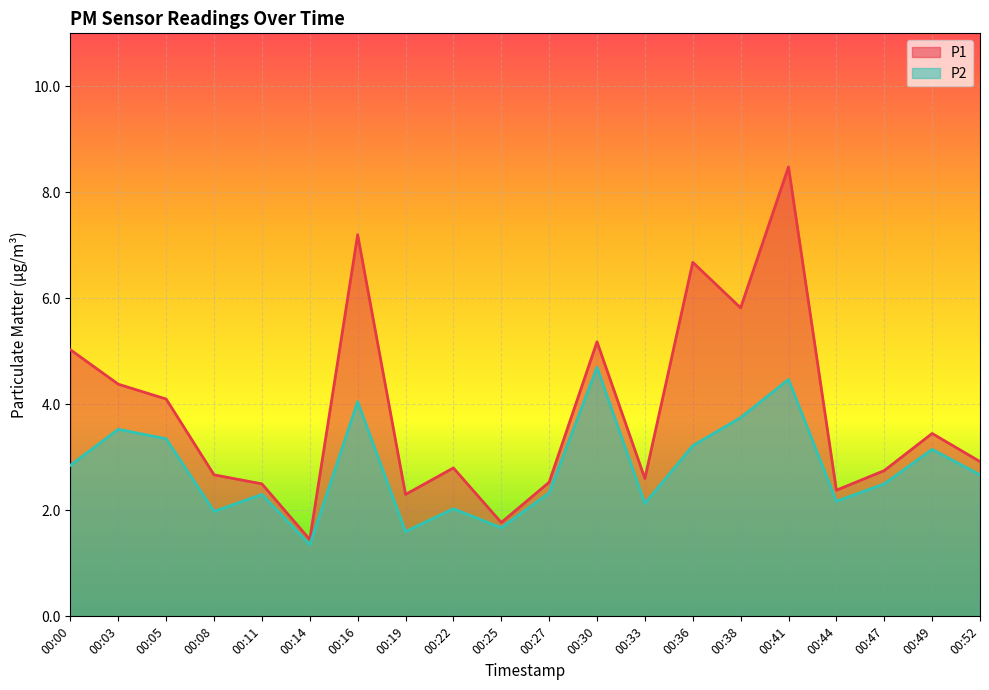

What is the maximum value for P1?

8.5